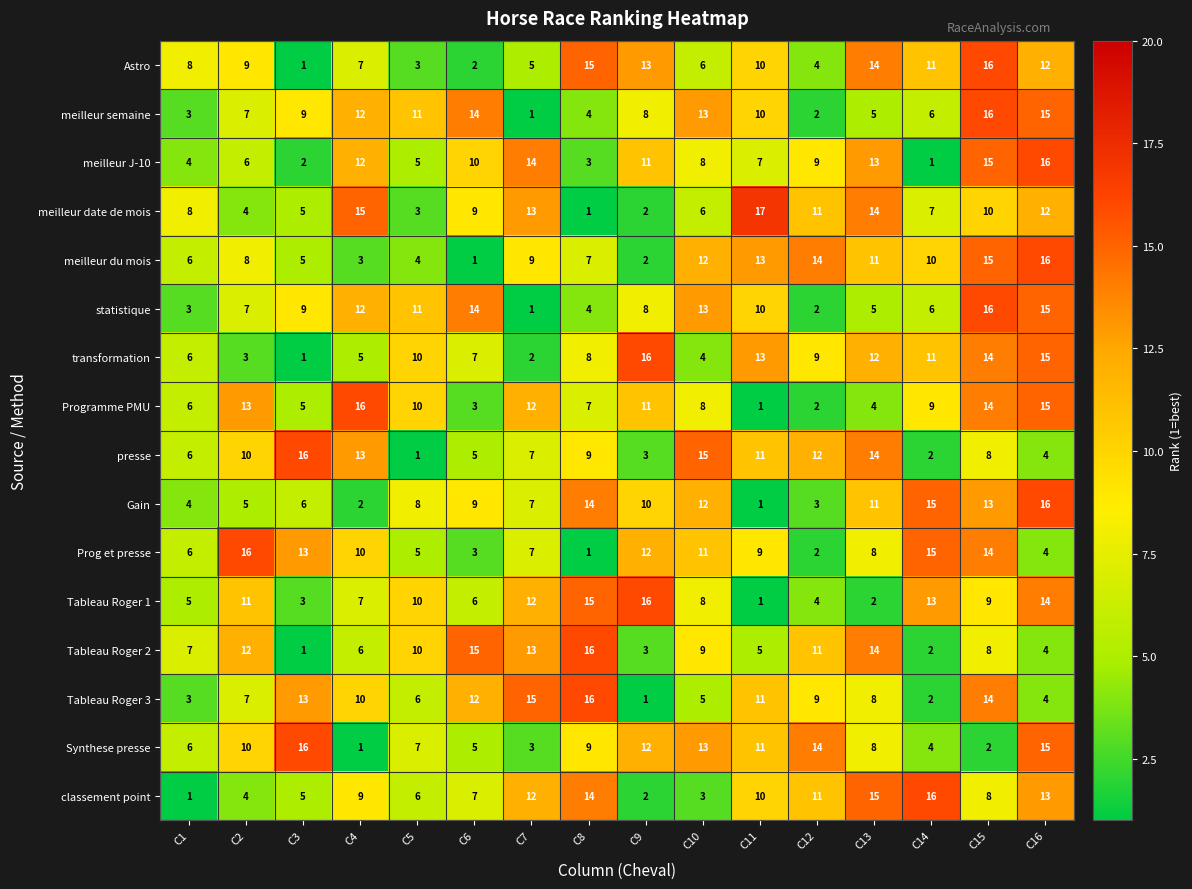

The classement point series shows 12 at C7. True or false?

True